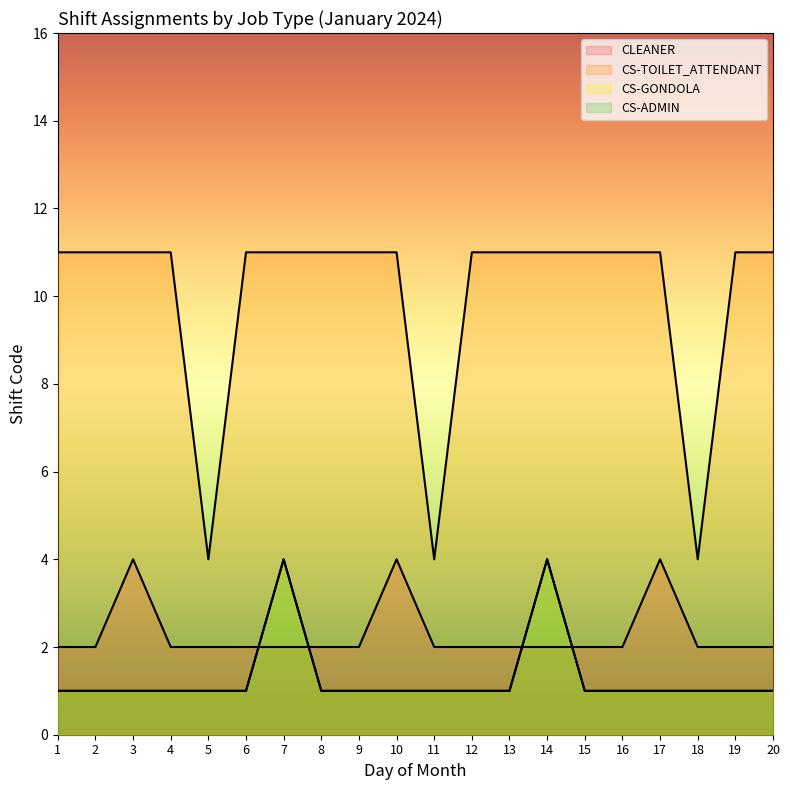

What is the greatest value displayed?

11